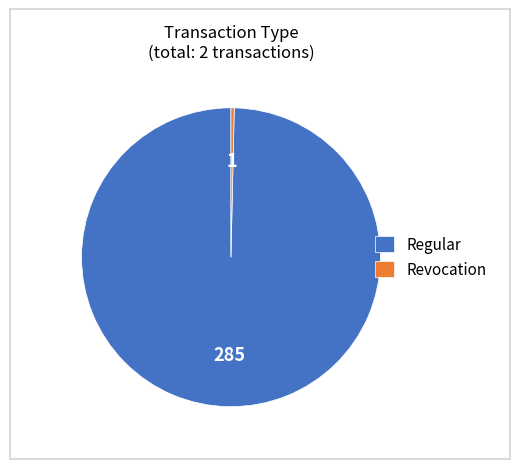

True or false: Regular accounts for 87% of the total.

False